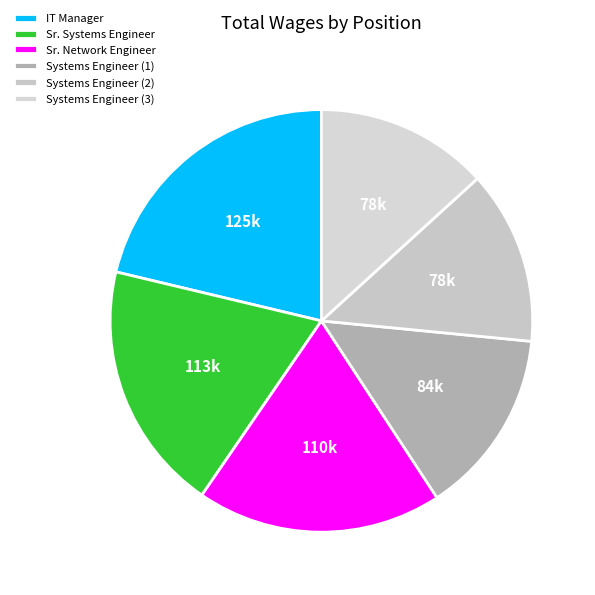

Count the number of slices in the pie.

6